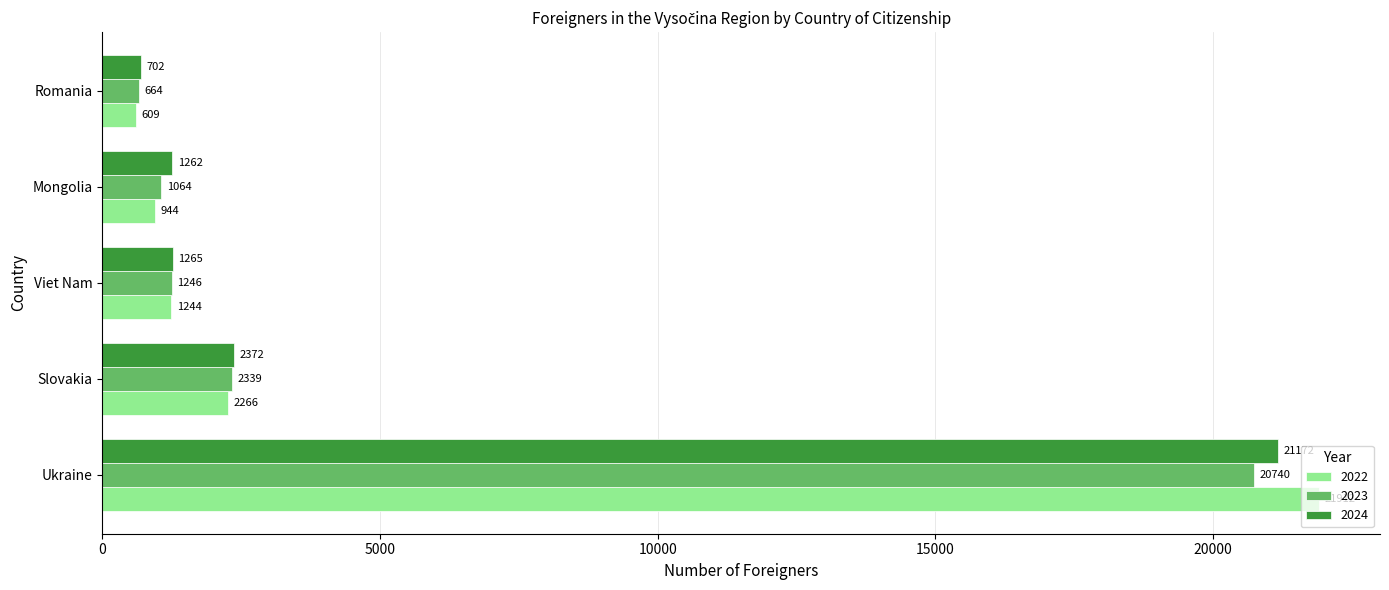

How many values in the 2022 series are below 1244?

2